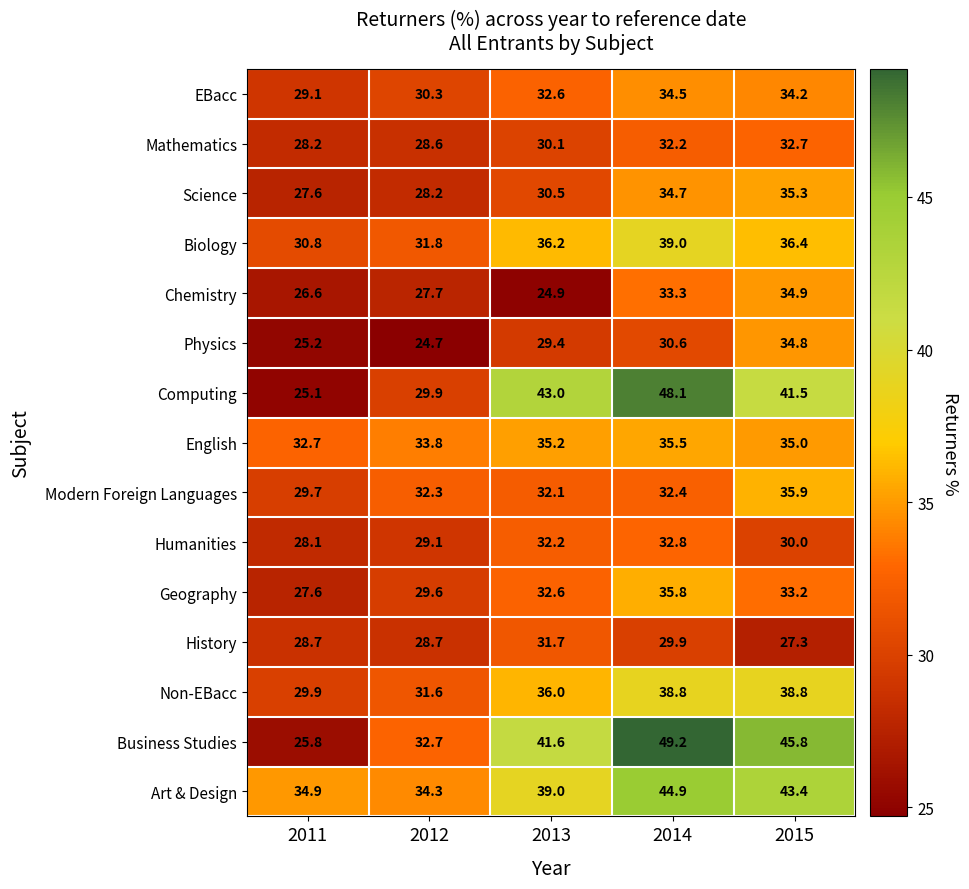

What is the difference between the maximum and minimum values in the Modern Foreign Languages series?

6.2